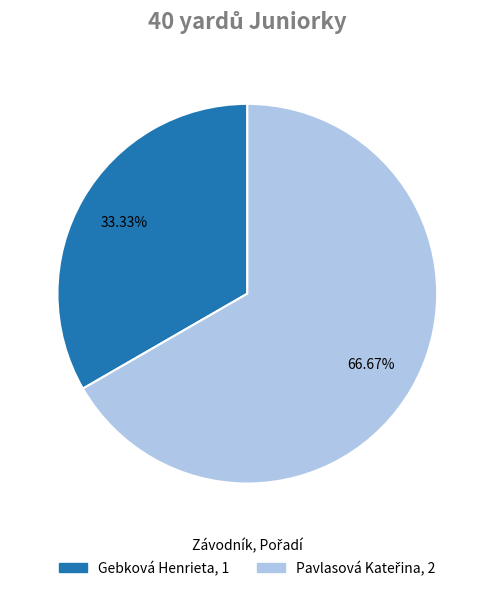

Is there any slice that represents more than half of the pie?

Yes